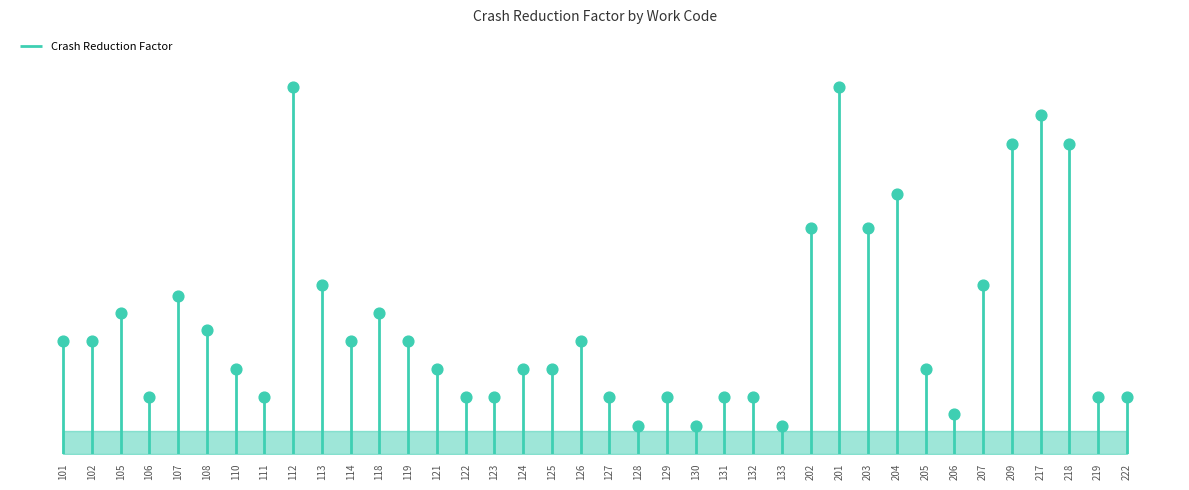

Between 126 and 107, which is larger?

107